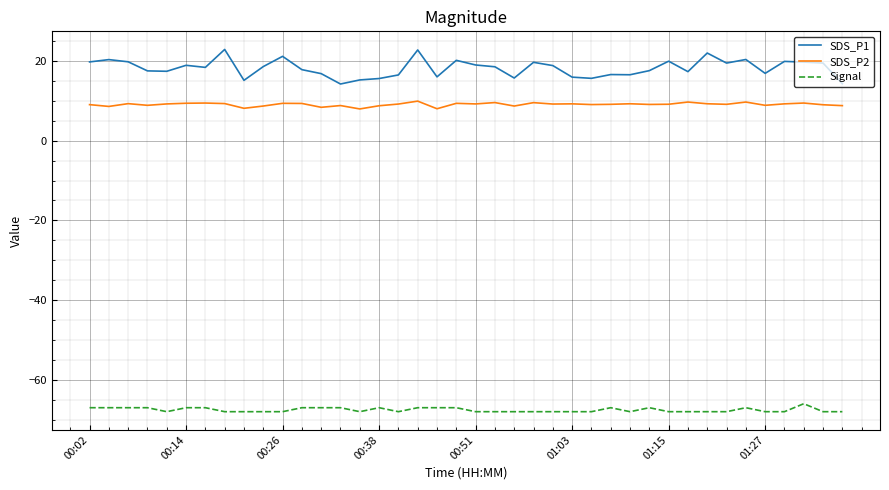

What is the difference between the maximum and minimum values in the Signal series?

2.0